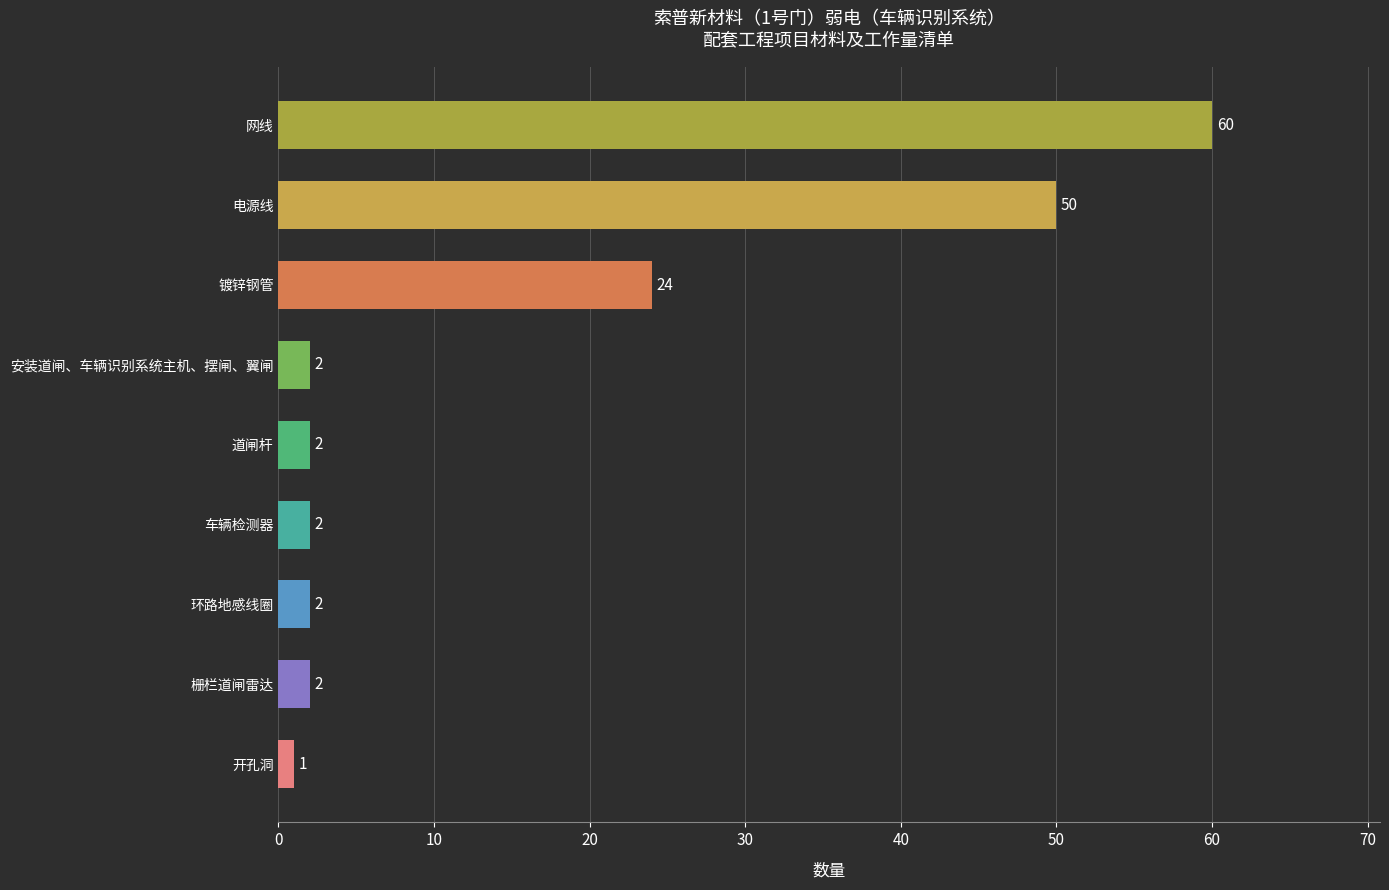

Reading top to bottom, extract all data points from this chart.

网线=60	电源线=50	镀锌钢管=24	安装道闸、车辆识别系统主机、摆闸、翼闸=2	道闸杆=2	车辆检测器=2	环路地感线圈=2	栅栏道闸雷达=2	开孔洞=1